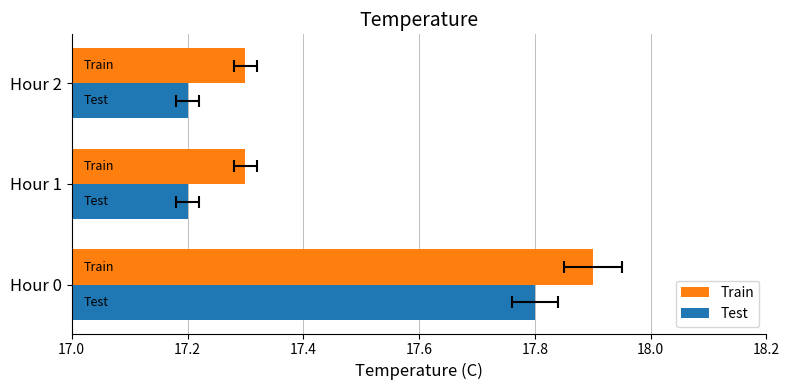

Reading left to right, transcribe all the data shown in this chart.

Train: 17.9	17.3	17.3
Test: 17.8	17.2	17.2